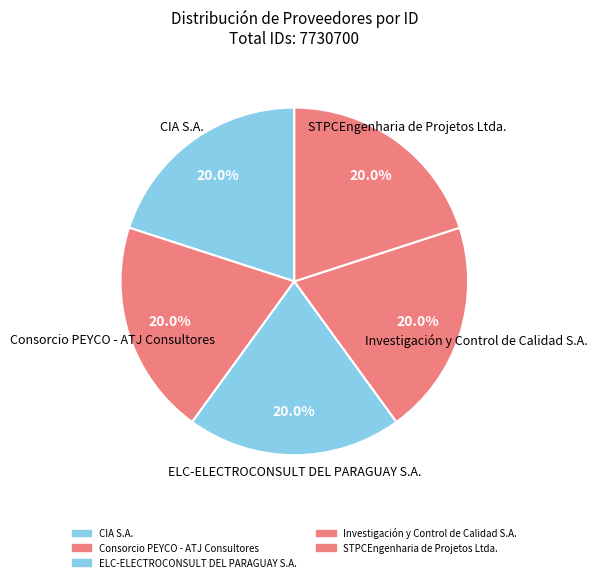

True or false: Consorcio PEYCO - ATJ Consultores accounts for 31% of the total.

False